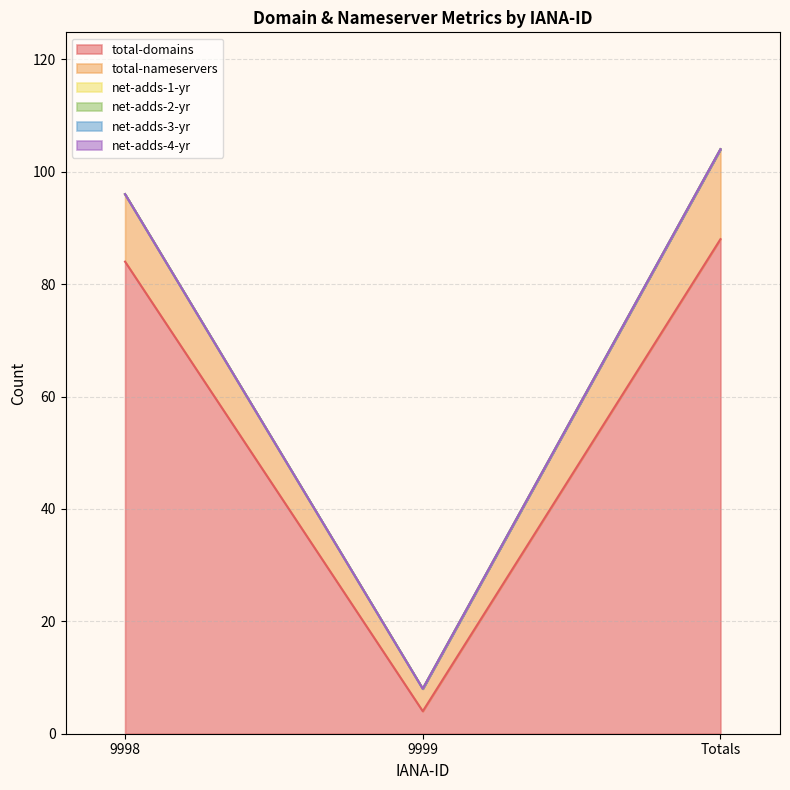

What is the difference between the highest and lowest values at 9999?

4